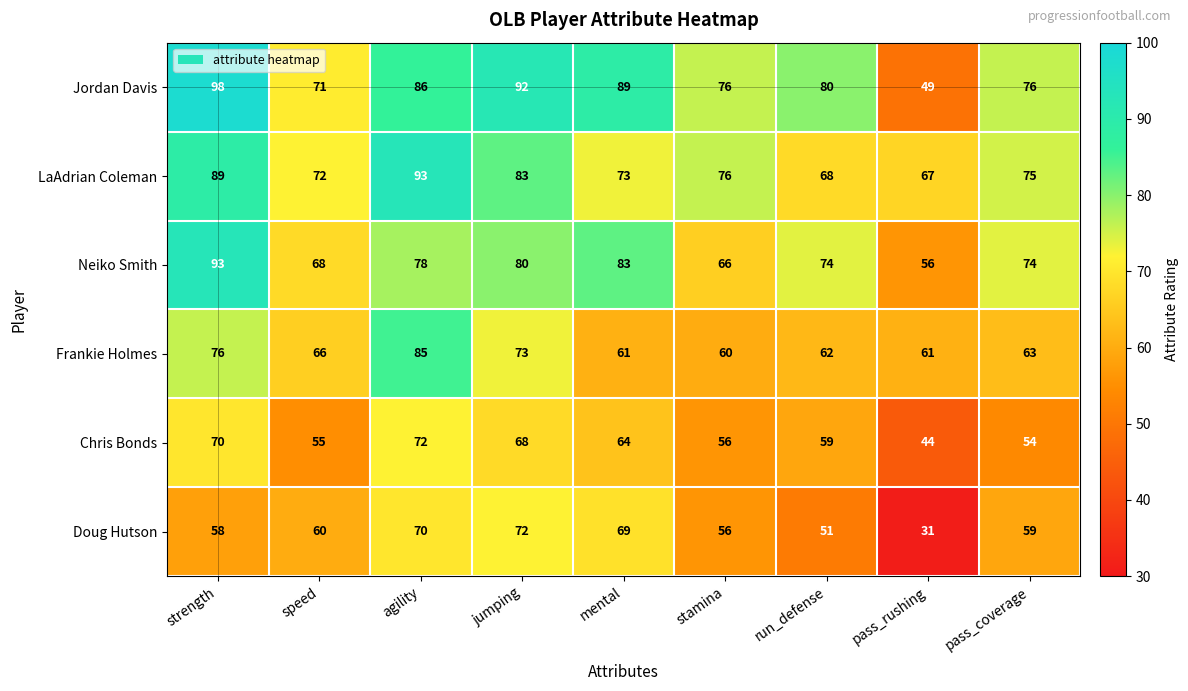

The value of LaAdrian Coleman at agility is 59. True or false?

False